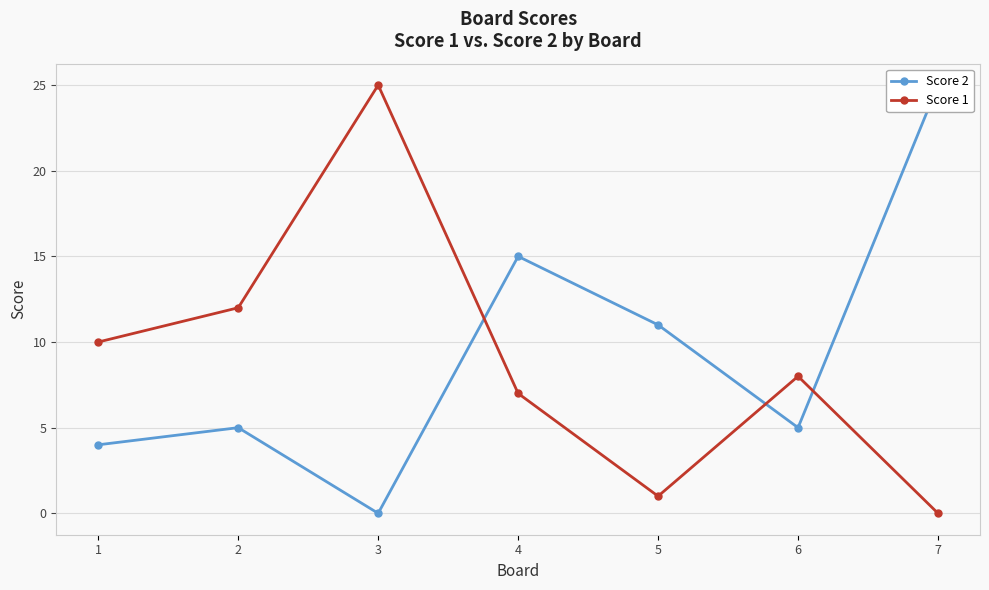

At how many categories does at least one series exceed 14?

3